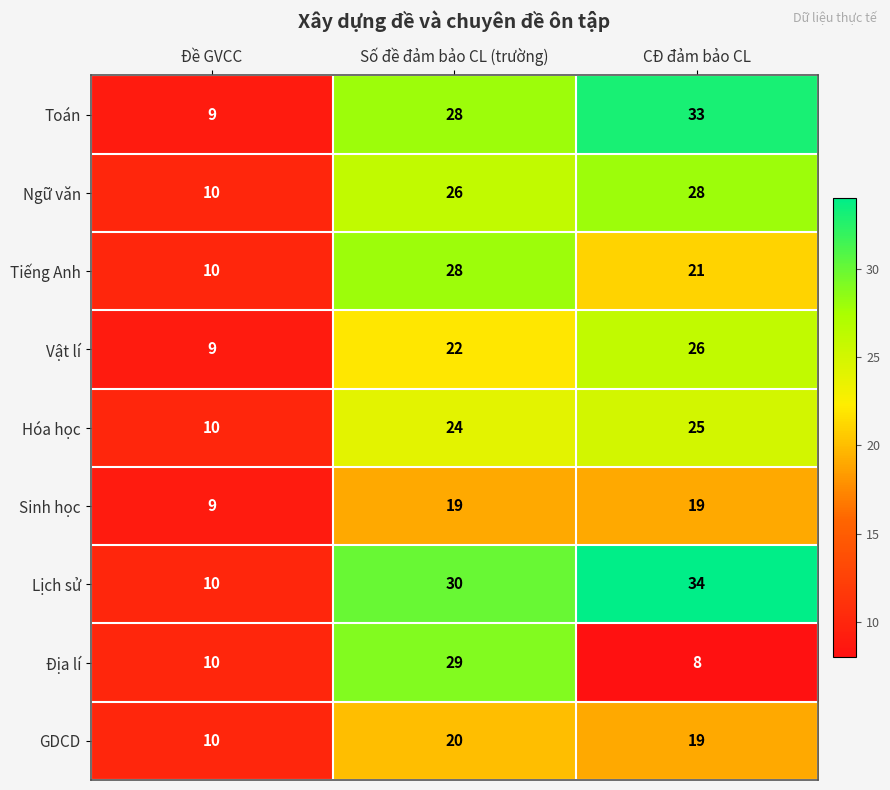

At which category is the sum across all series the highest?

Số đề đảm bảo CL (trường)